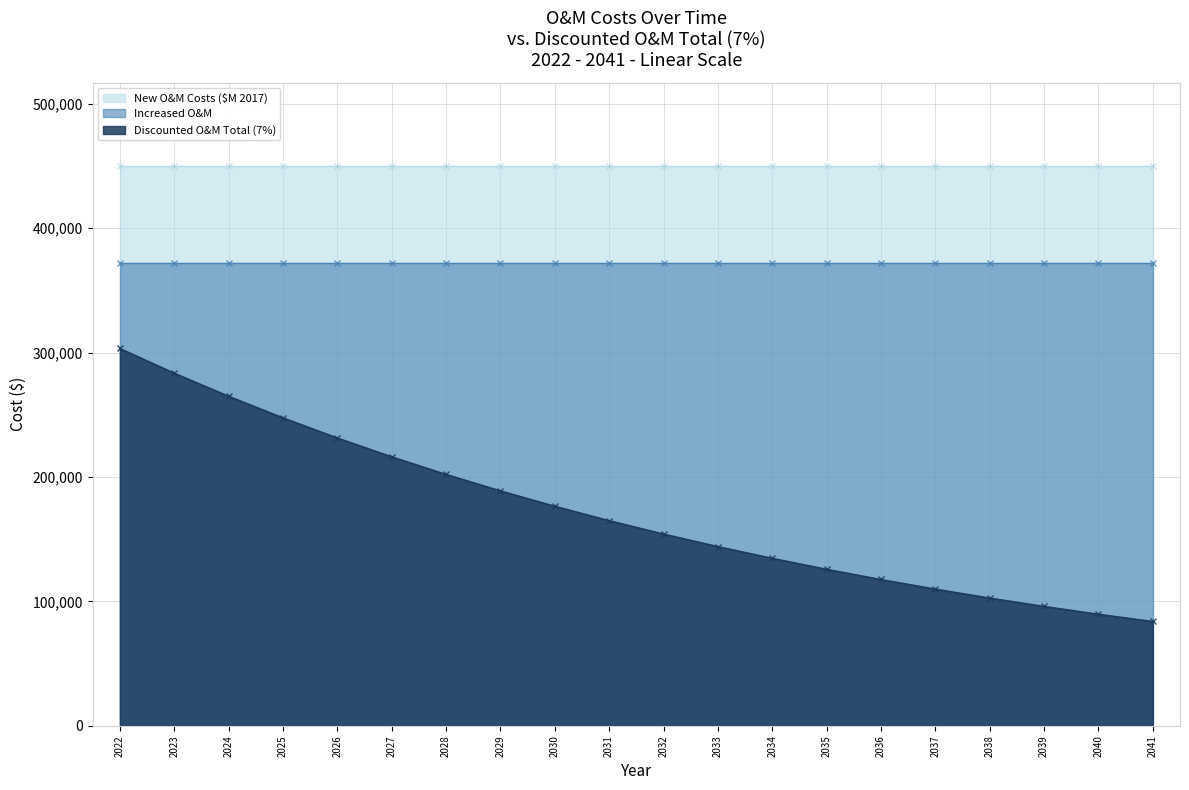

What is the difference between the highest and lowest values at 2040?

359807.2